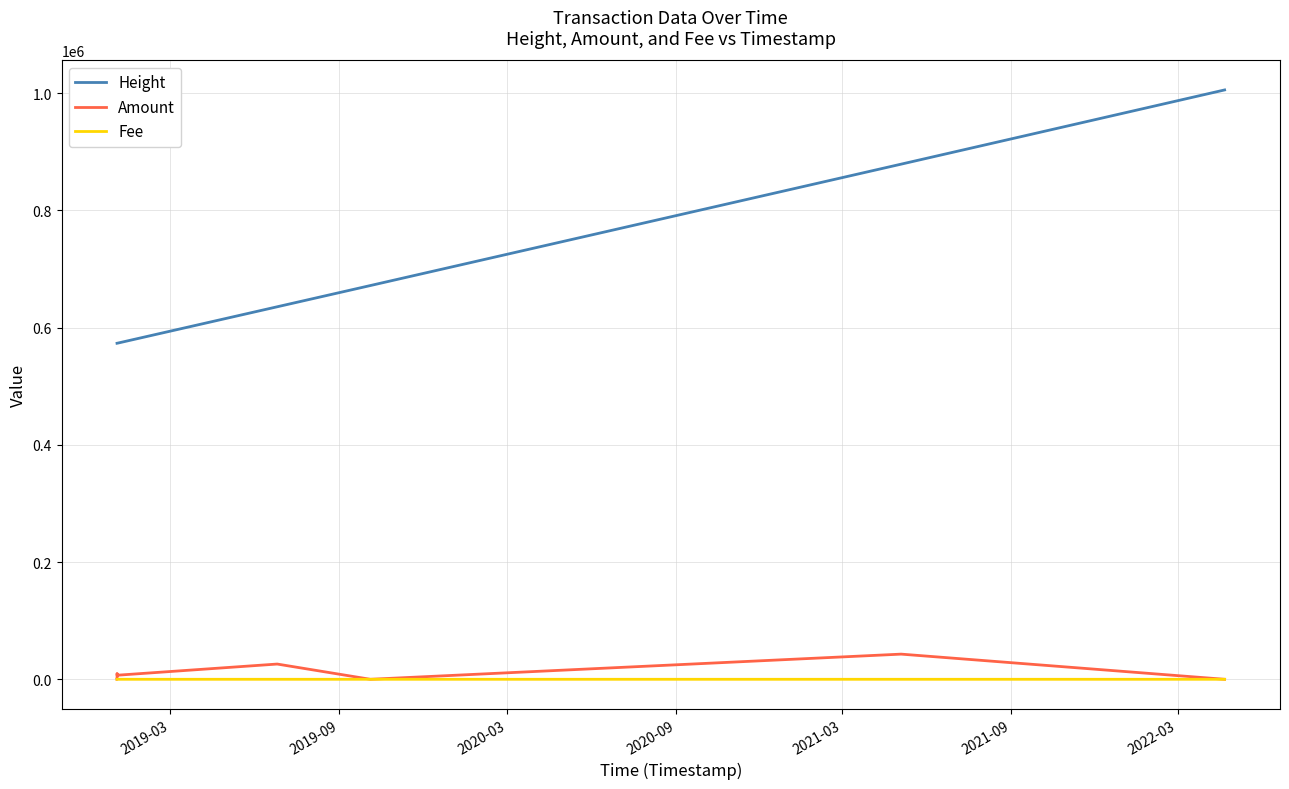

Which series has the widest spread of values?

Height